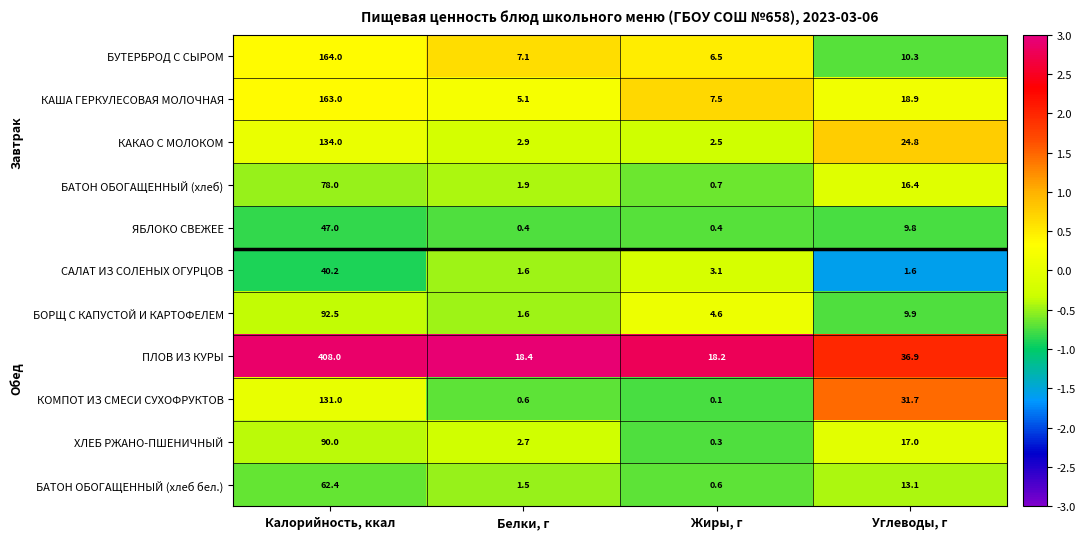

What is the sum of the ПЛОВ ИЗ КУРЫ values at Калорийность, ккал and Белки, г?

426.4